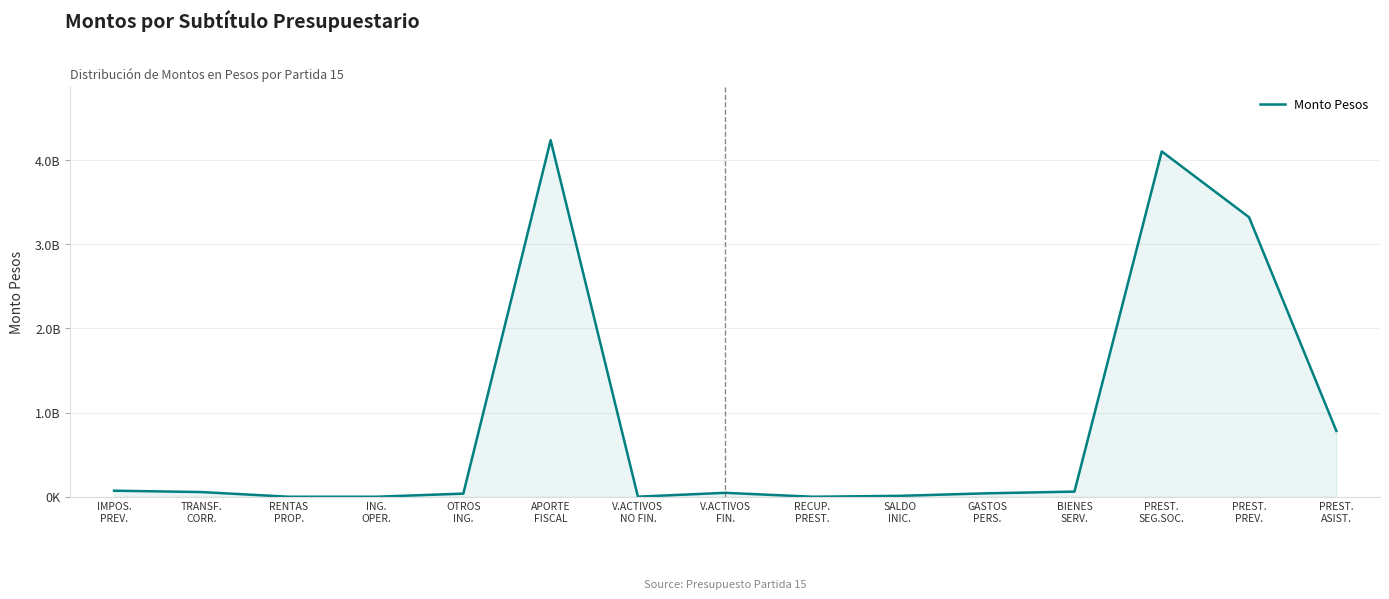

What position from the left is V.ACTIVOS
FIN.?

8